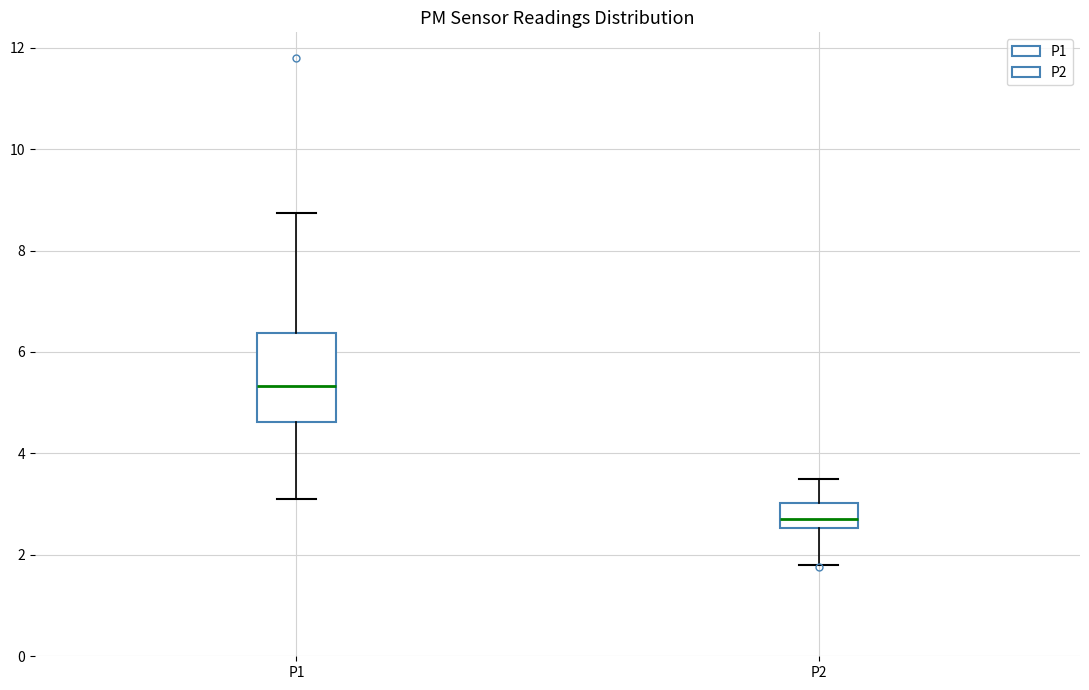

Comparing the boxes themselves (not the whiskers), which one is the tallest?

P1